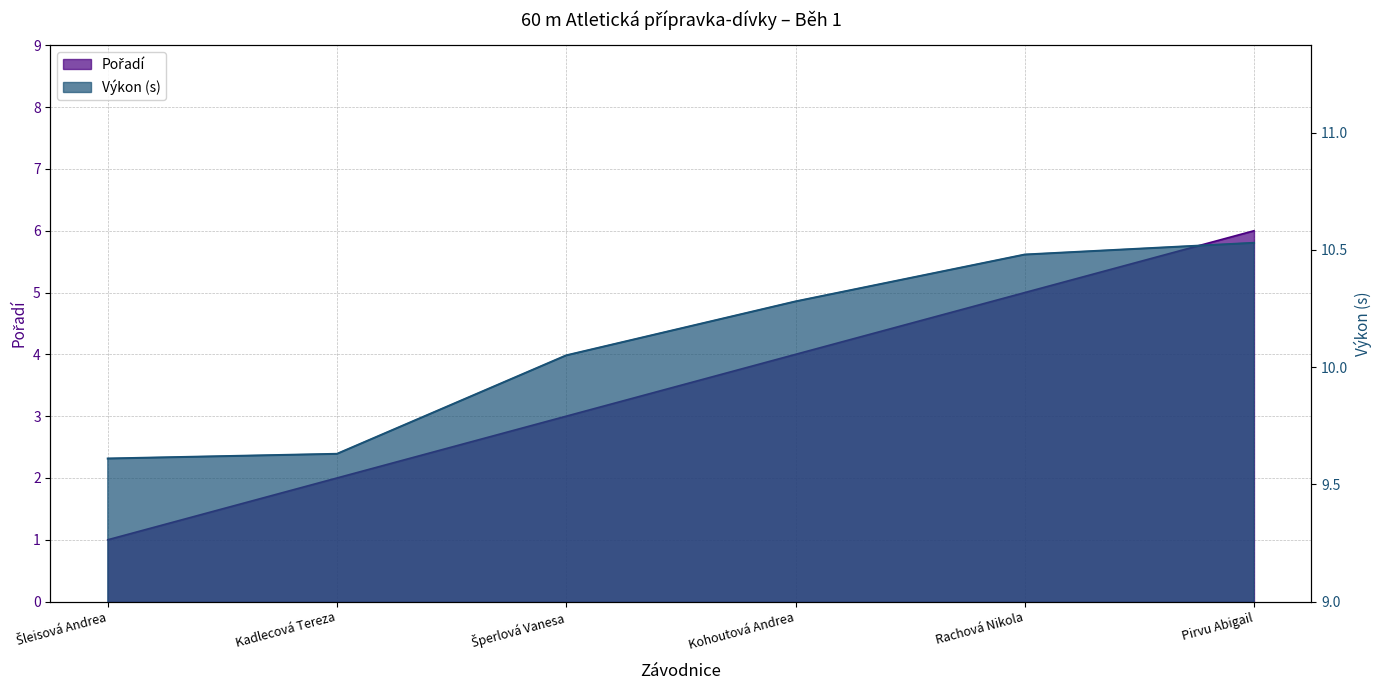

At which category is the sum across all series the highest?

Pirvu Abigail